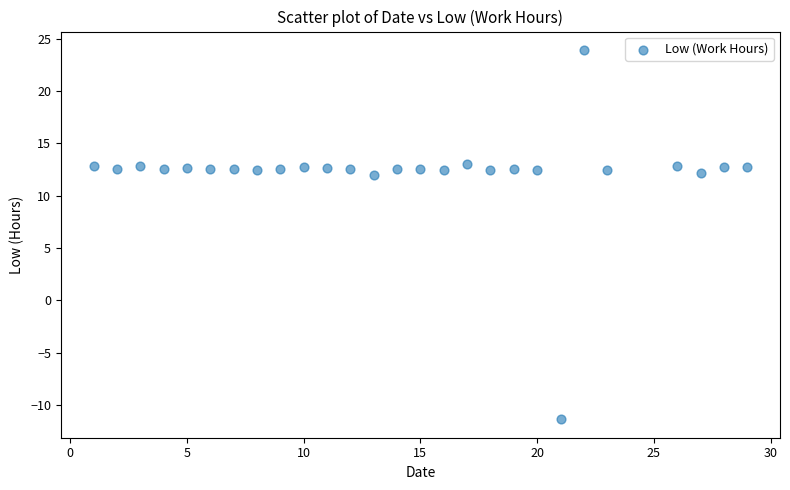

What is the range of Y values (max minus min)?

35.3